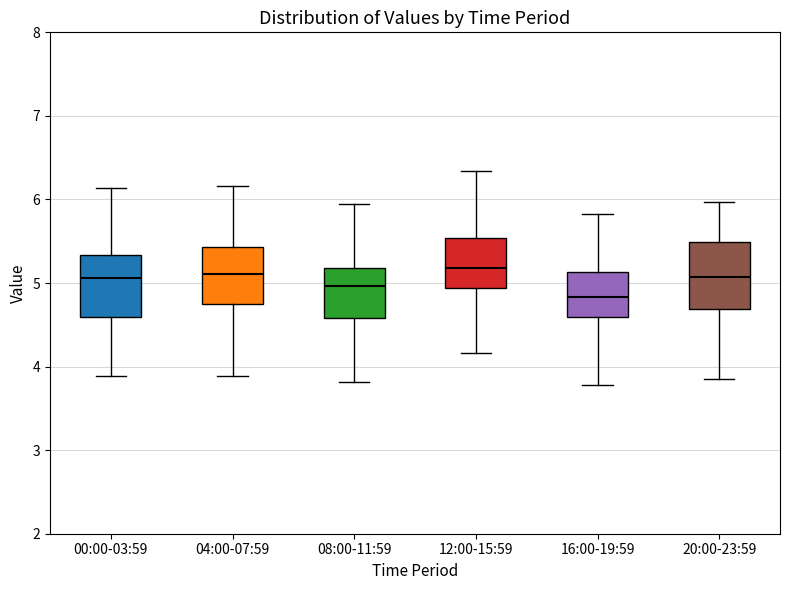

Reading left to right, read every box against the y-axis: the position of its median line, the range the box covers, and the ends of its whiskers. The values are not printed on the chart, so give them approximately, as read against the axis.

00:00-03:59: median 5.1, box 4.6 to 5.3, whiskers 3.9 to 6.1
04:00-07:59: median 5.1, box 4.8 to 5.4, whiskers 3.9 to 6.2
08:00-11:59: median 5.0, box 4.6 to 5.2, whiskers 3.8 to 5.9
12:00-15:59: median 5.2, box 4.9 to 5.5, whiskers 4.2 to 6.3
16:00-19:59: median 4.8, box 4.6 to 5.1, whiskers 3.8 to 5.8
20:00-23:59: median 5.1, box 4.7 to 5.5, whiskers 3.9 to 6.0